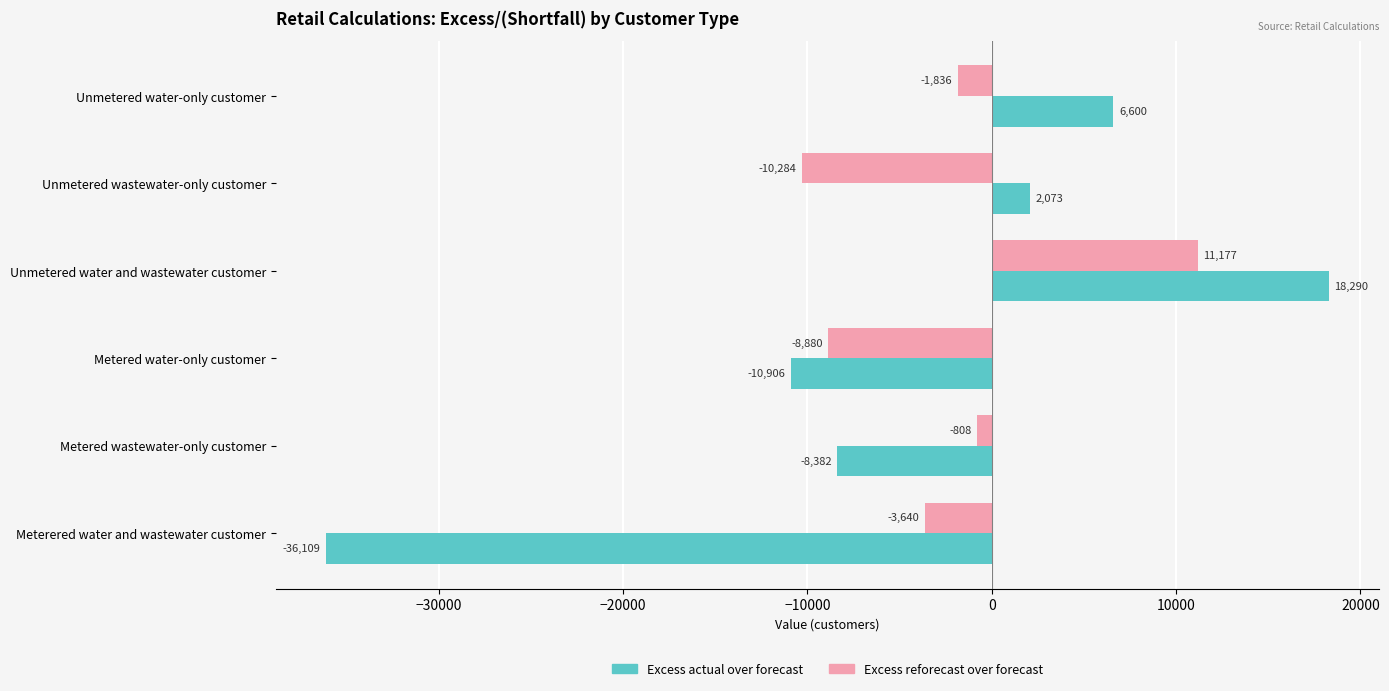

Which series has the largest total across all categories?

Excess reforecast over forecast